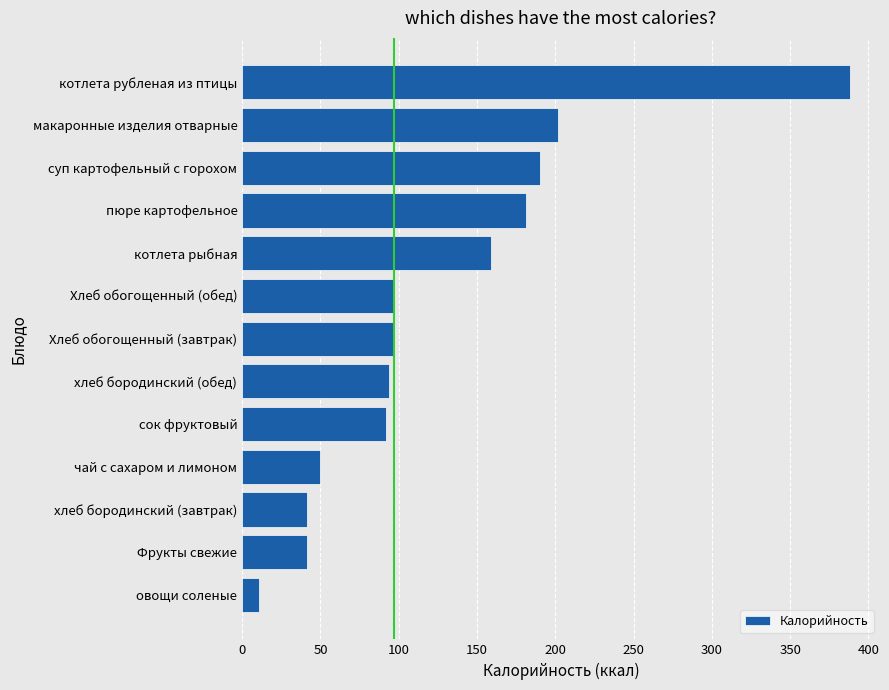

Is it true that the value at Хлеб обогощенный (обед) is 149.0?

False